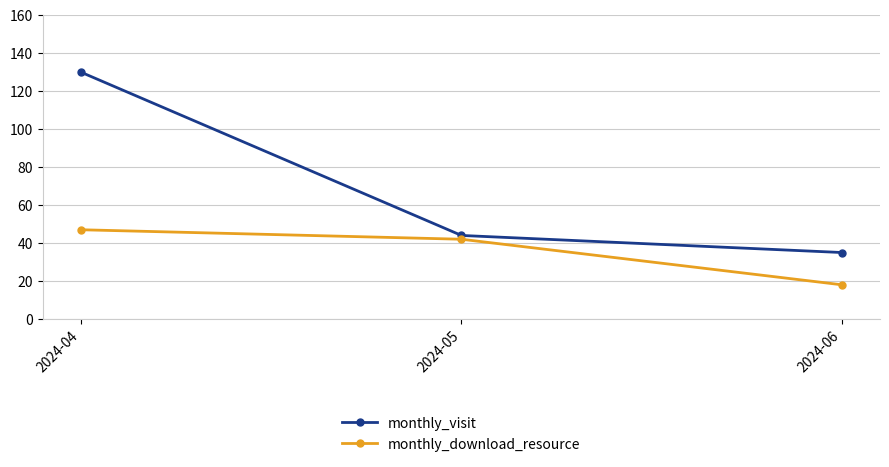

What are all the series names shown in the legend?

monthly_visit, monthly_download_resource